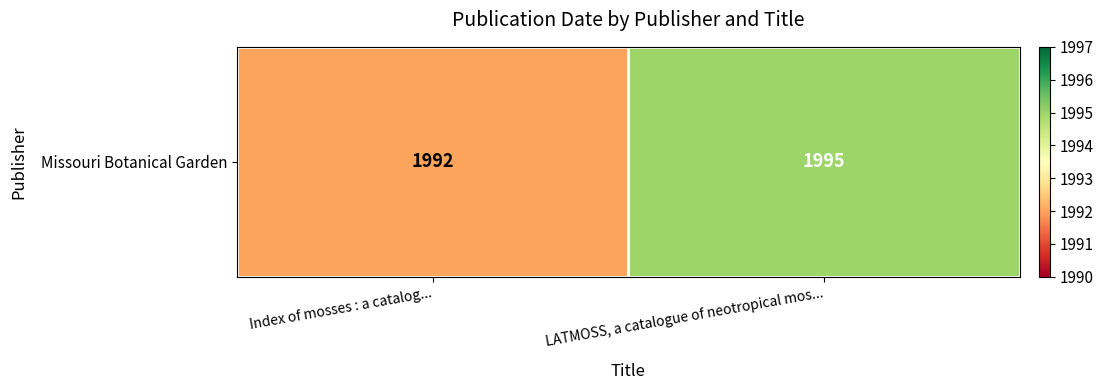

What is the ratio of the value at LATMOSS, a catalogue of neotropical mos... to the value at Index of mosses : a catalog...?

1.0